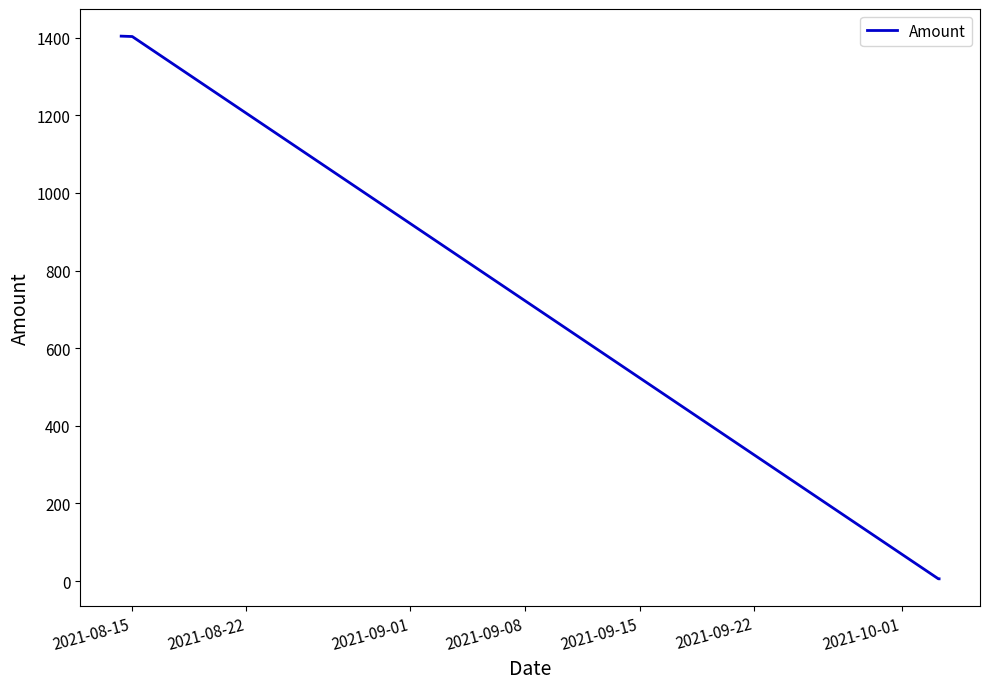

What is the maximum value shown in the chart?

1404.0